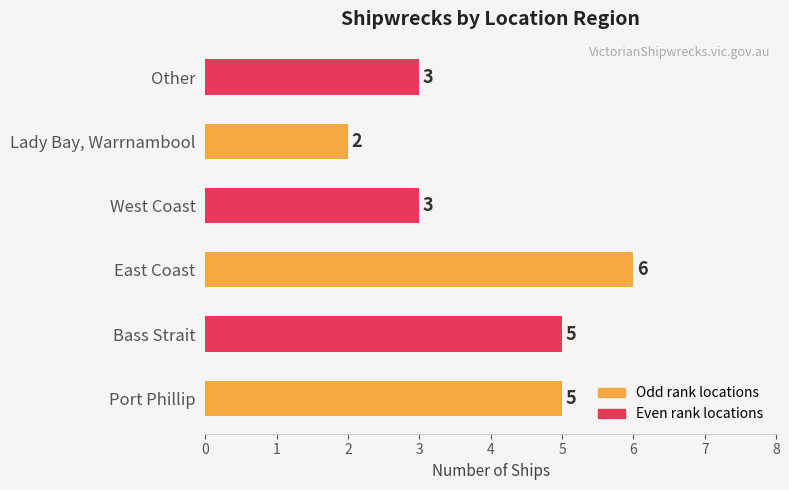

Which label corresponds to the largest value in the chart?

East Coast